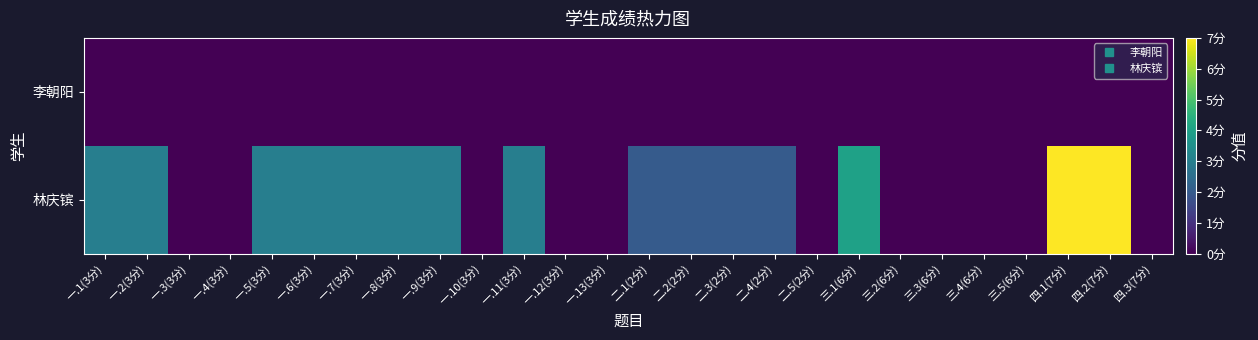

List the series in order of their peak value, highest first.

林庆镔, 李朝阳